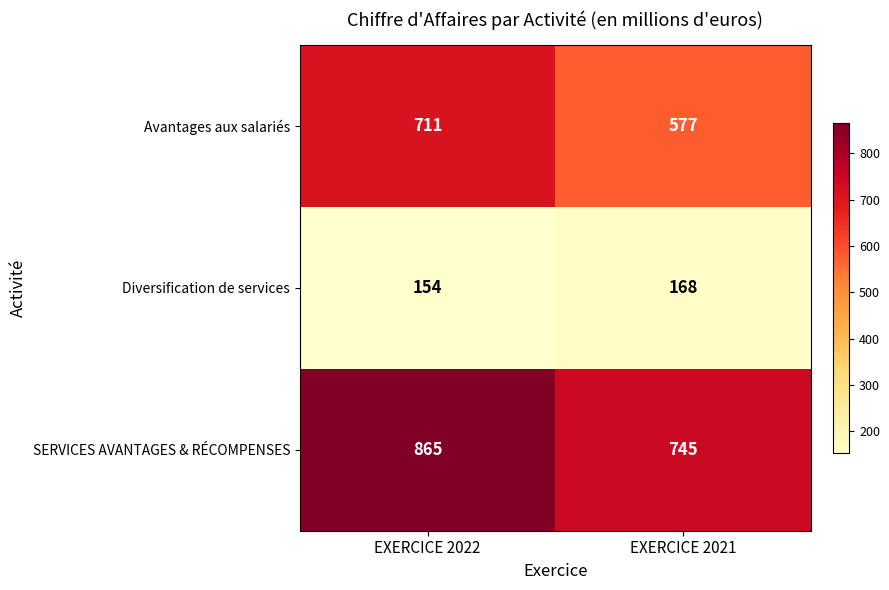

Rank the series at EXERCICE 2022 from lowest to highest value.

Diversification de services, Avantages aux salariés, SERVICES AVANTAGES & RÉCOMPENSES